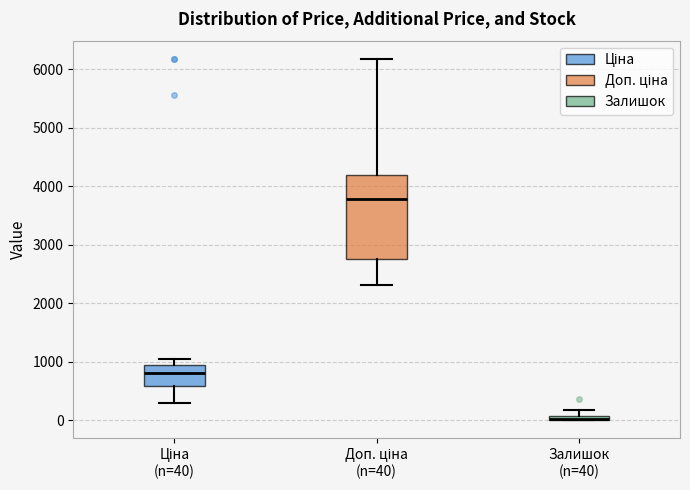

Where does the median line of the box for Ціна (n=40) sit on the y-axis? The values are not printed on the chart, so give them approximately, as read against the axis.

800